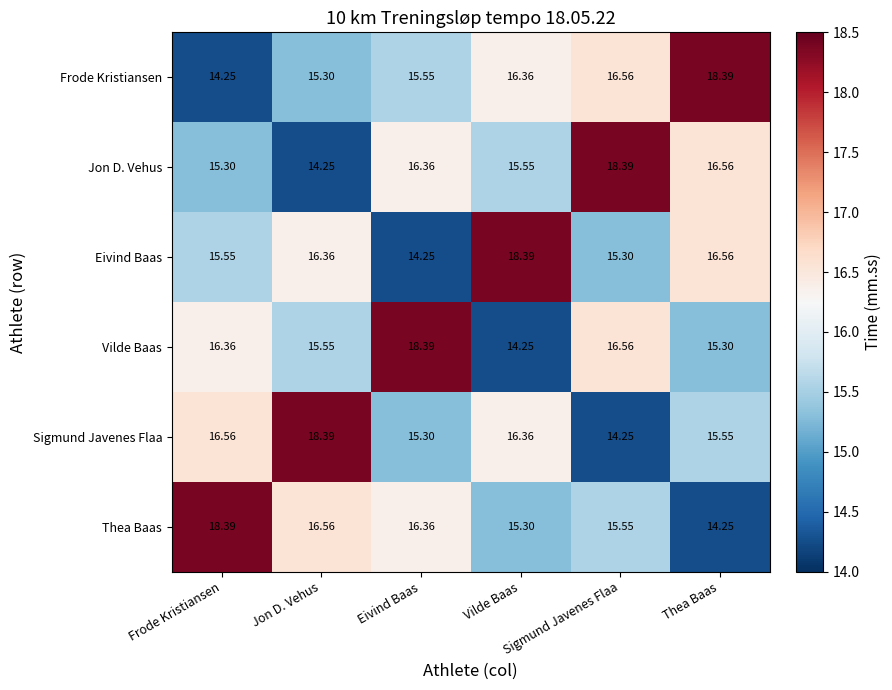

Rank the series at Thea Baas from lowest to highest value.

Thea Baas, Vilde Baas, Sigmund Javenes Flaa, Jon D. Vehus, Eivind Baas, Frode Kristiansen